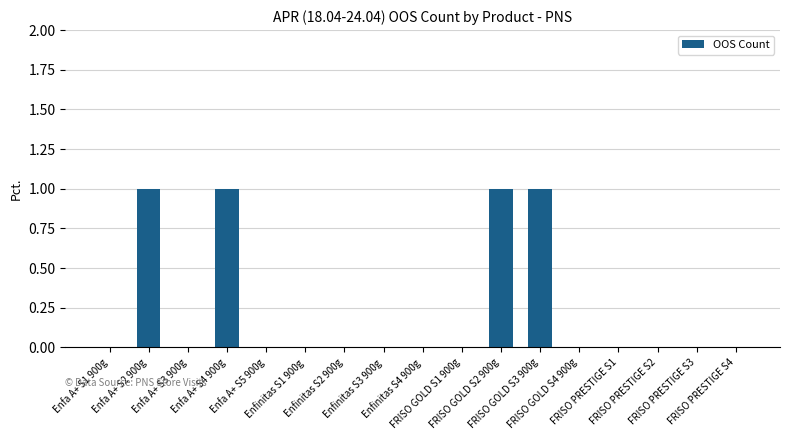

What value does the data have at FRISO GOLD S3 900g?

1